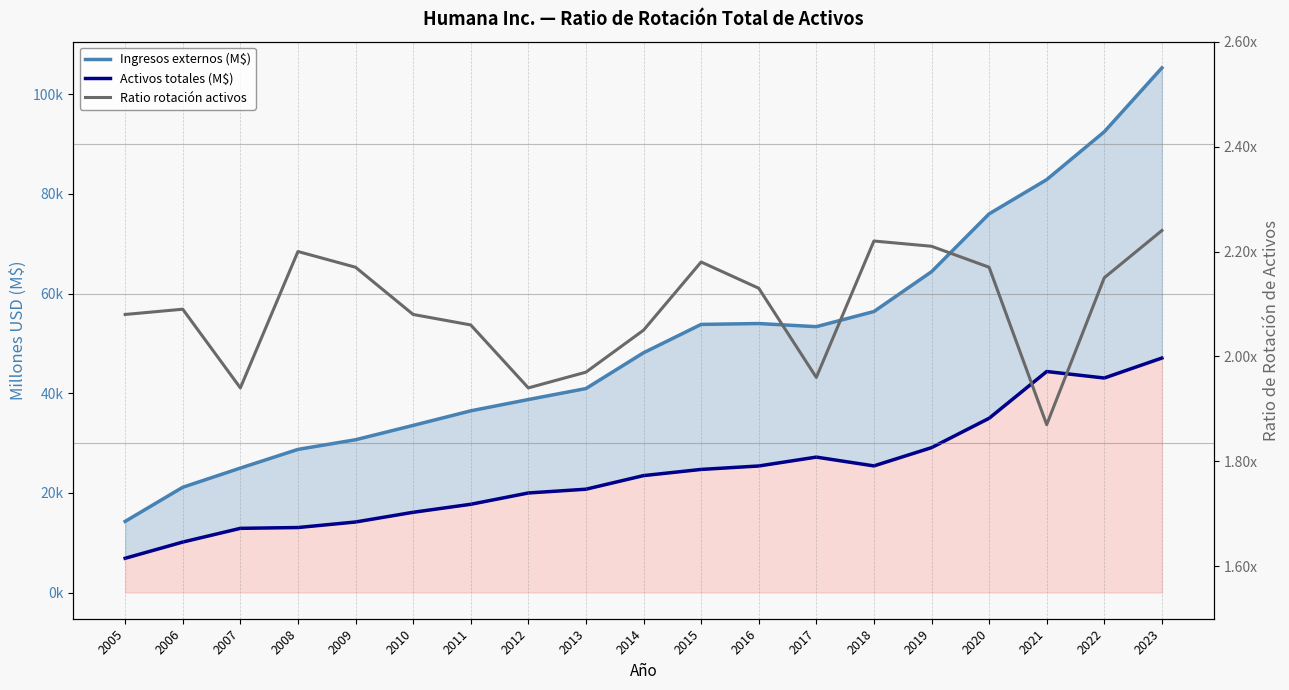

True or false: Ratio rotación activos has a value of 0.6 at 2020.

False